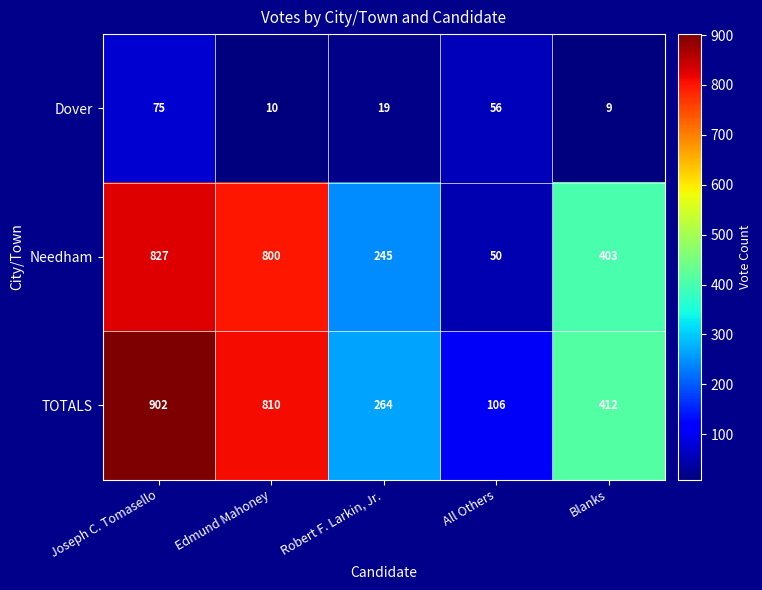

List the series in order of their peak value, highest first.

TOTALS, Needham, Dover